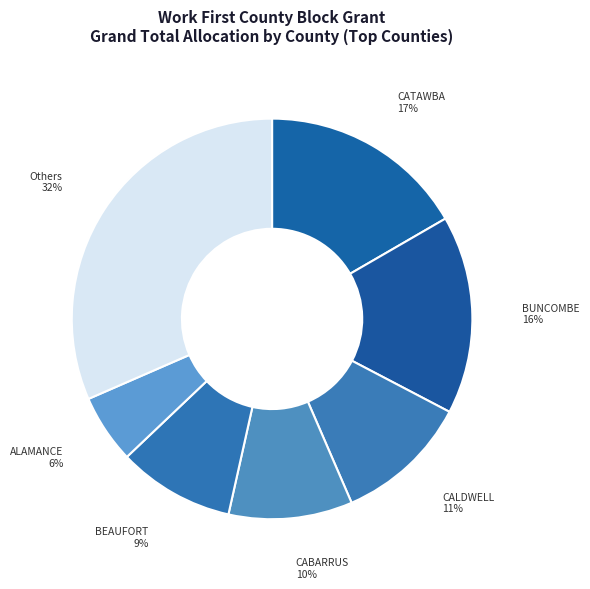

To the nearest percent, what portion does CABARRUS represent?

10%